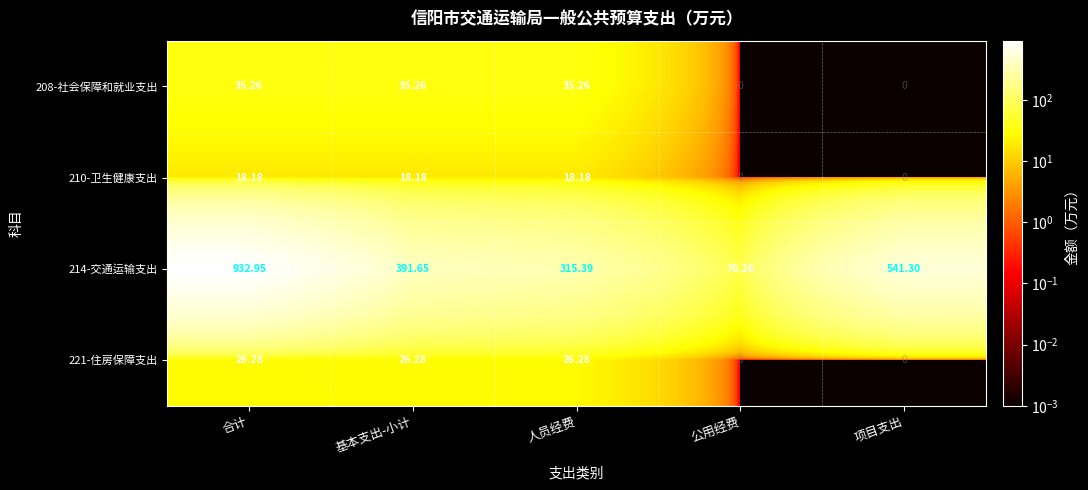

Which label corresponds to the largest value in the chart?

合计